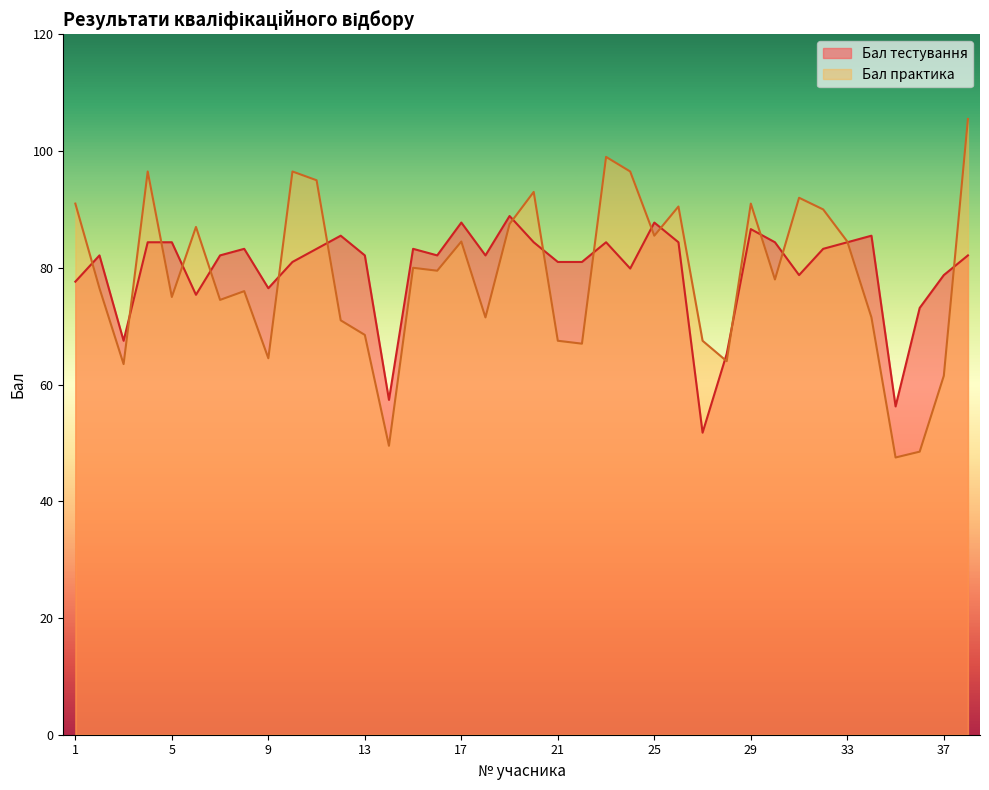

Is it true that Бал практика equals 85.5 at 25?

True